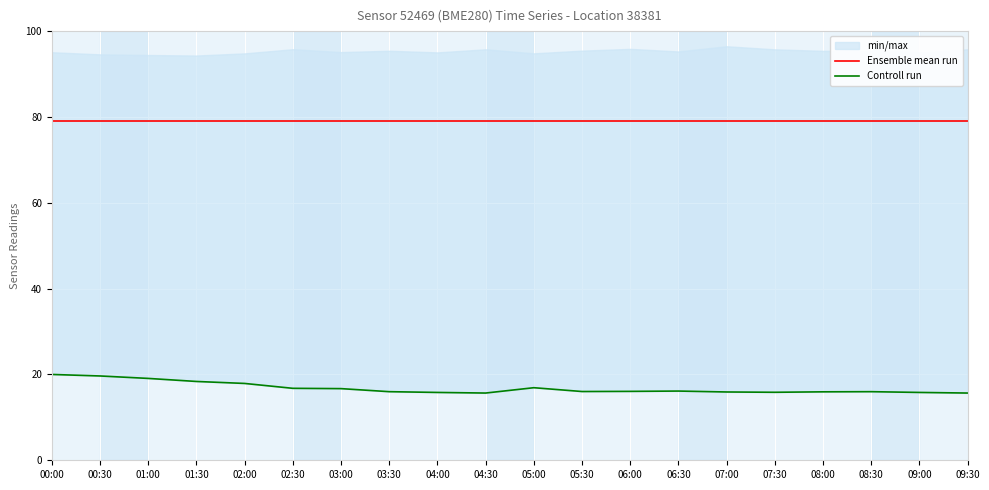

True or false: Controll run and Ensemble mean run intersect in this chart.

False